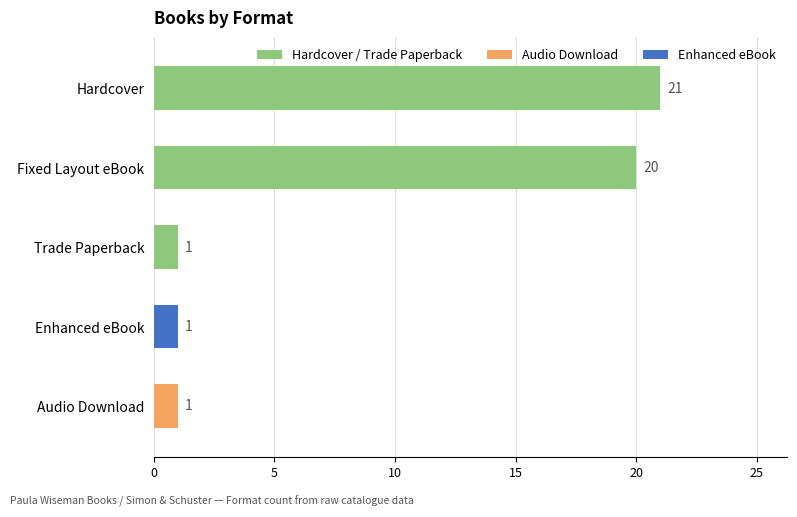

What is the maximum value shown in the chart?

21